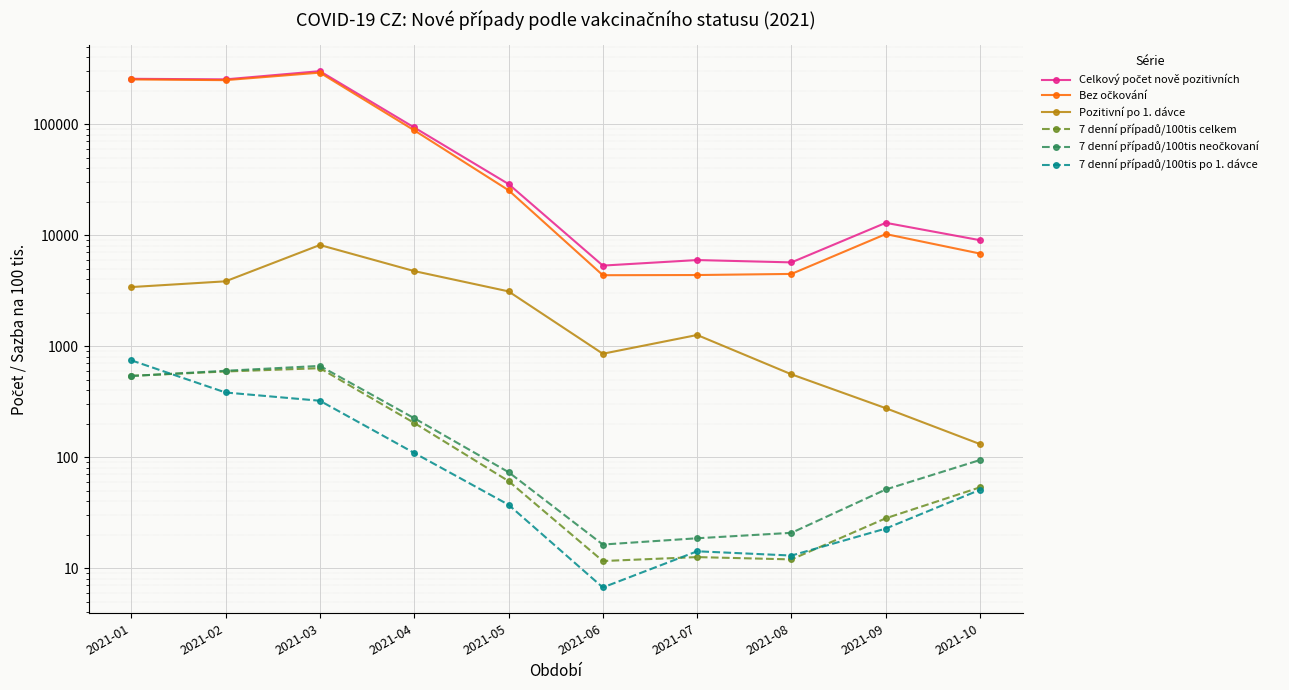

In 7 denní případů/100tis po 1. dávce, how many points are higher than both neighbors (excluding endpoints)?

1